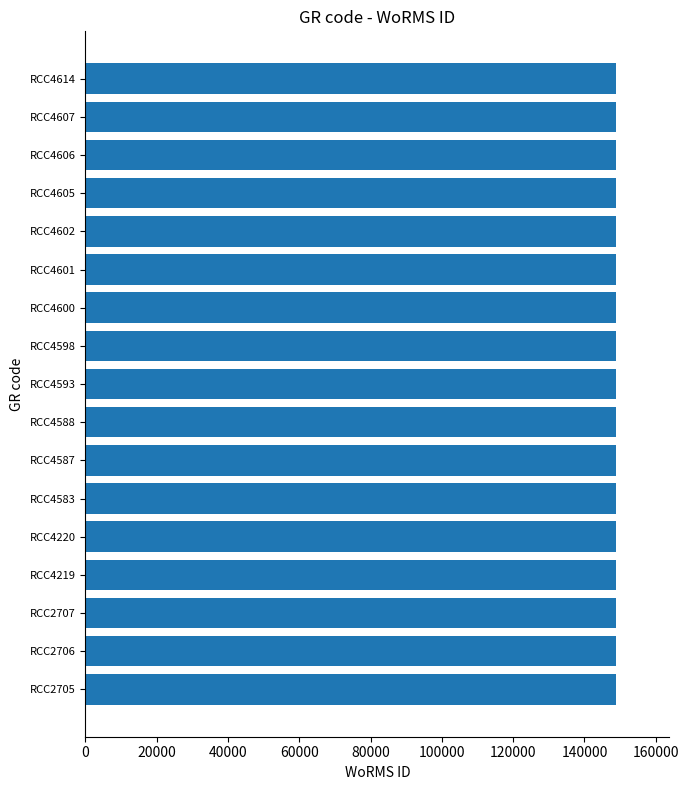

How many data points does each series have?

17